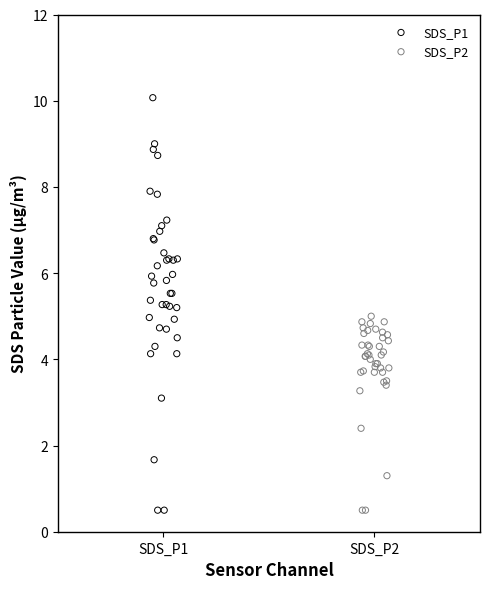

Which series has the widest spread of Y values?

SDS_P1